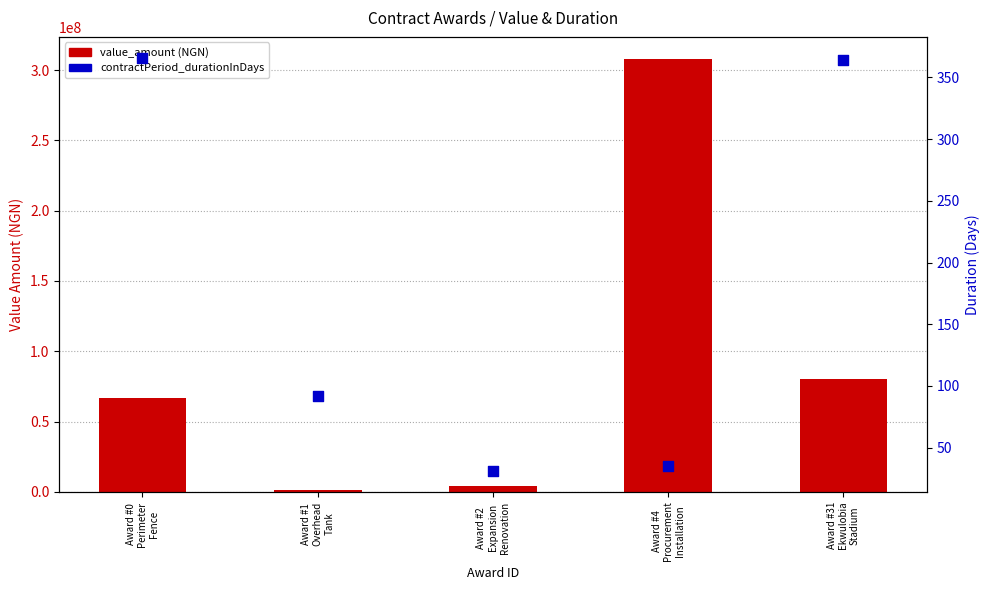

At how many categories does at least one series exceed 220772392?

1